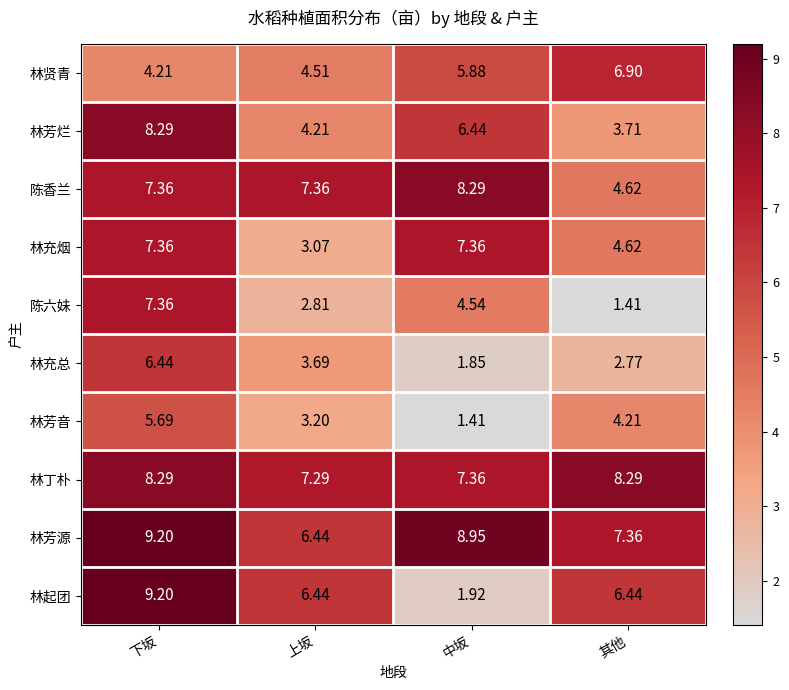

At which label does 陈六妹 first exceed 4?

下坂